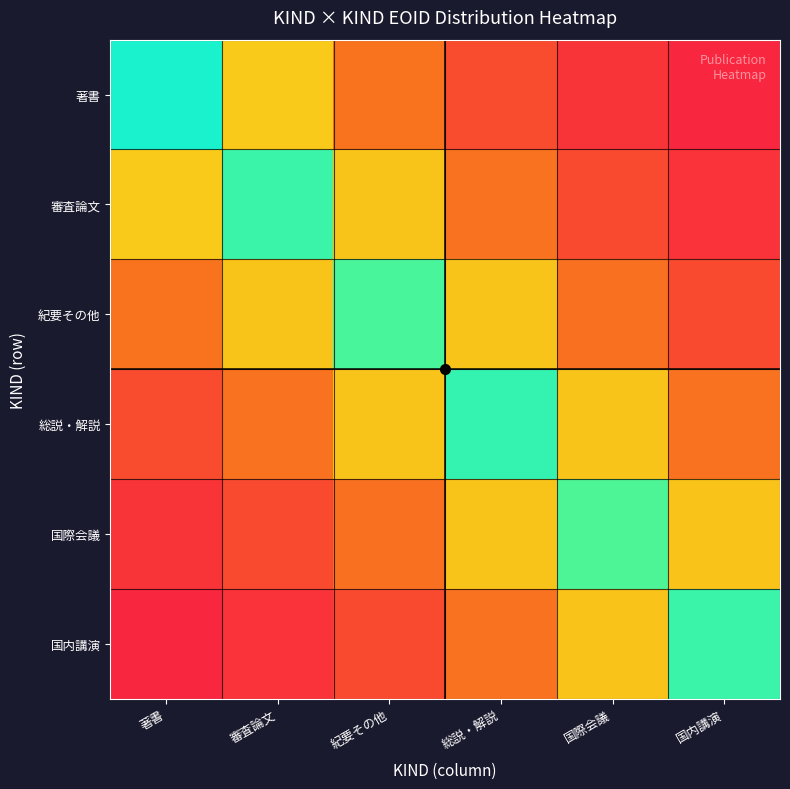

What is the total value across all series at 国際会議?

2.5